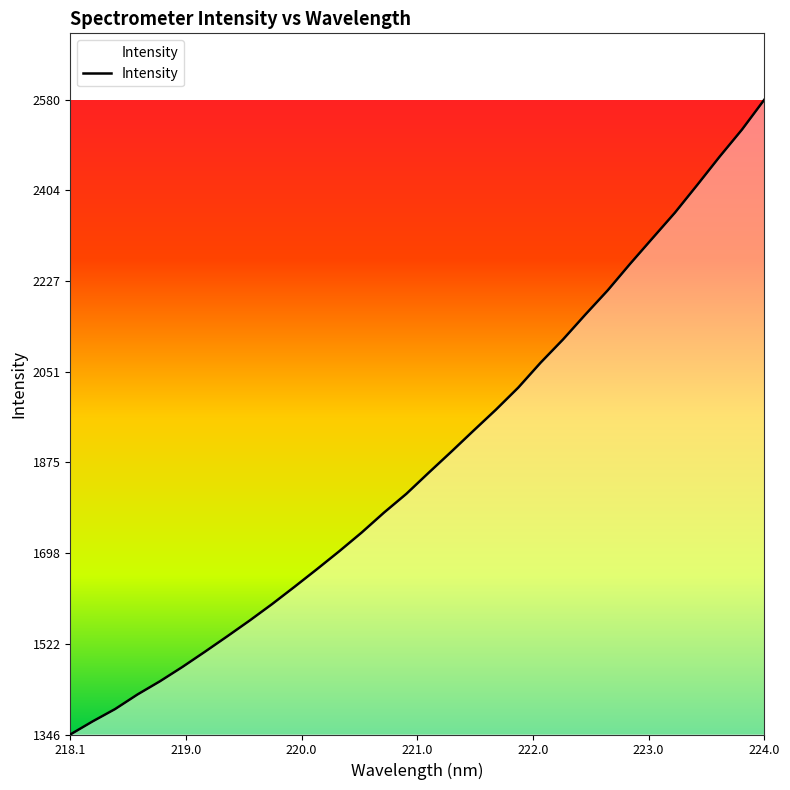

What is the difference between the maximum and minimum values?

1234.5